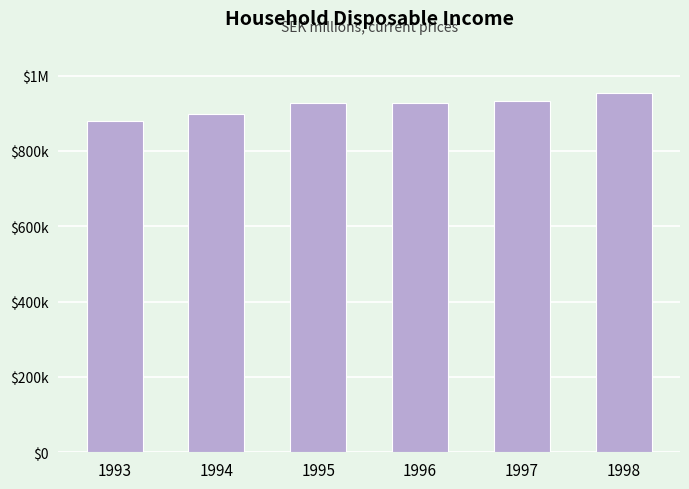

Rank the categories by value from highest to lowest.

1998, 1997, 1996, 1995, 1994, 1993